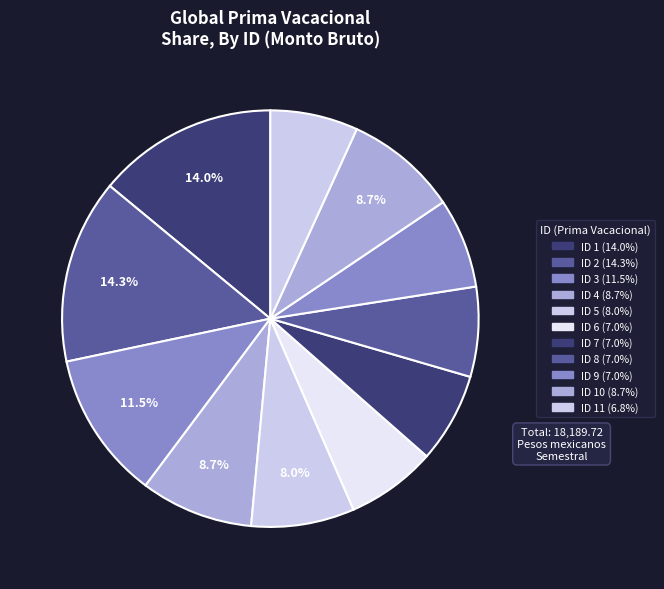

To the nearest percent, what is the difference between the largest and smallest slice percentages?

7%